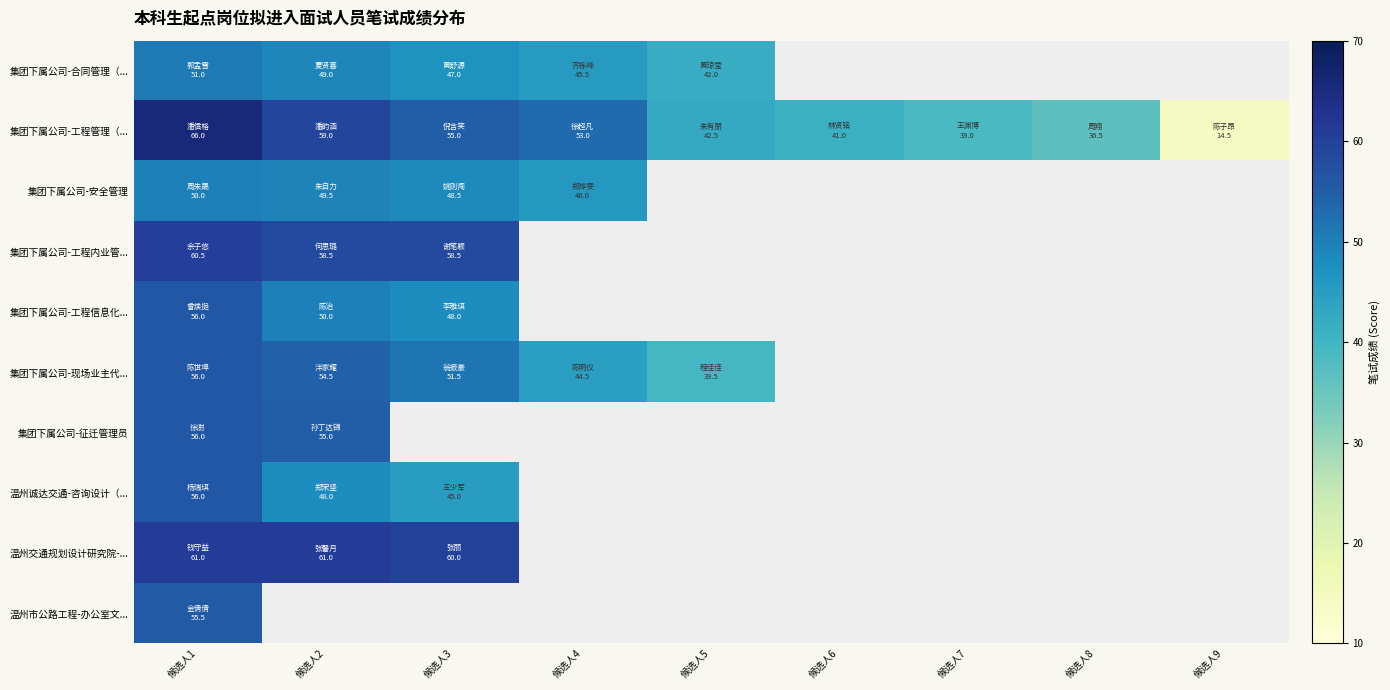

What is the highest value of the 集团下属公司-安全管理 series?

50.0